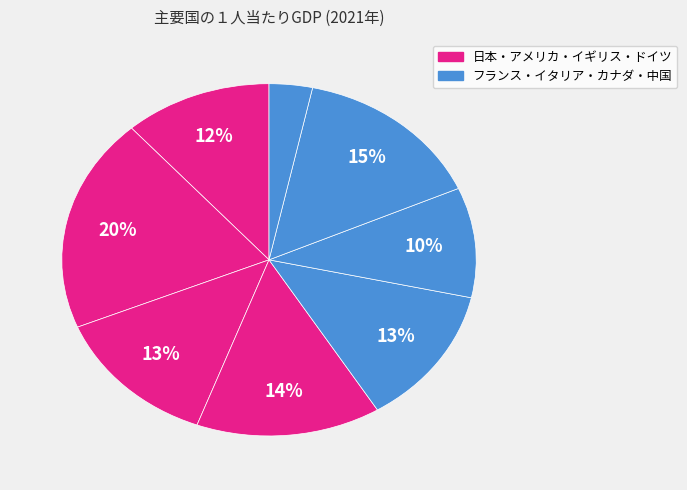

Rank the categories by value from highest to lowest.

アメリカ, カナダ, ドイツ, イギリス, フランス, 日本, イタリア, 中国